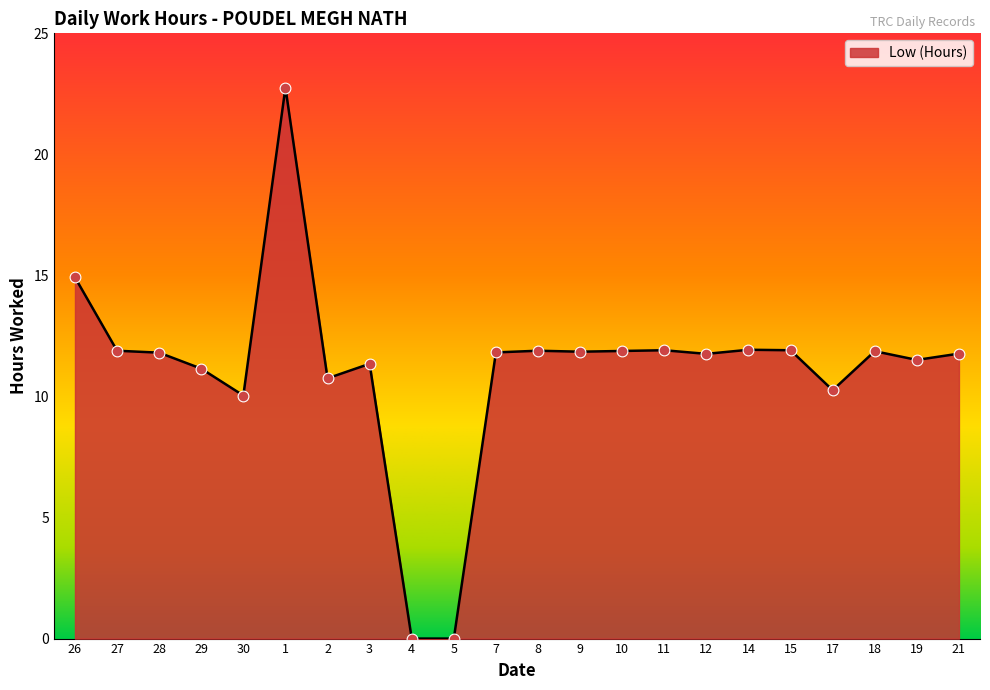

Between 5 and 27, which is larger?

27